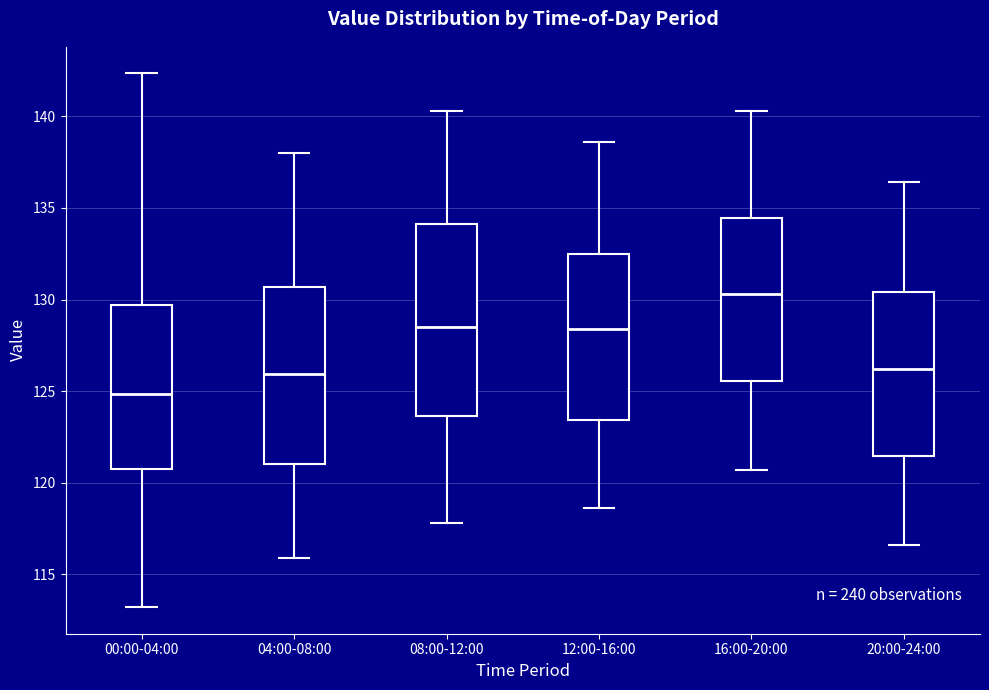

Reading left to right, read every box against the y-axis: the position of its median line, the range the box covers, and the ends of its whiskers. The values are not printed on the chart, so give them approximately, as read against the axis.

00:00-04:00: median 125.0, box 120.5 to 129.5, whiskers 113.0 to 142.5
04:00-08:00: median 126.0, box 121.0 to 130.5, whiskers 116.0 to 138.0
08:00-12:00: median 128.5, box 123.5 to 134.0, whiskers 118.0 to 140.5
12:00-16:00: median 128.5, box 123.5 to 132.5, whiskers 118.5 to 138.5
16:00-20:00: median 130.5, box 125.5 to 134.5, whiskers 120.5 to 140.5
20:00-24:00: median 126.0, box 121.5 to 130.5, whiskers 116.5 to 136.5